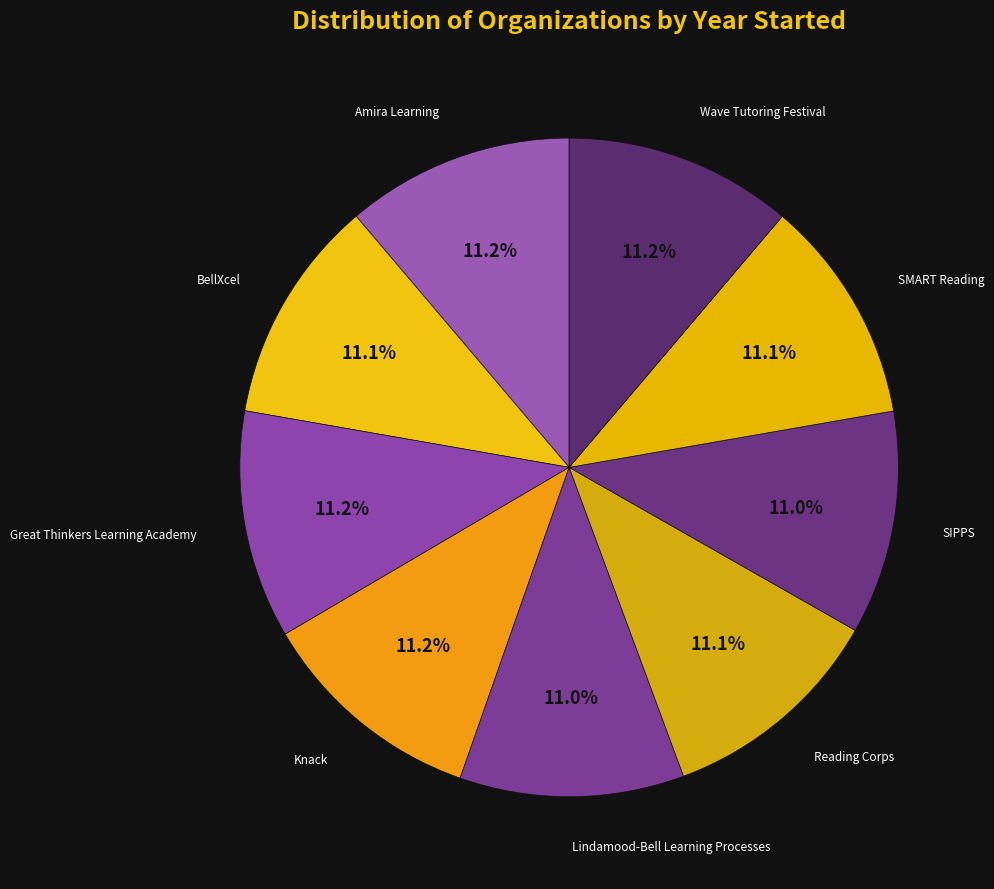

How many slices are in this pie chart?

9